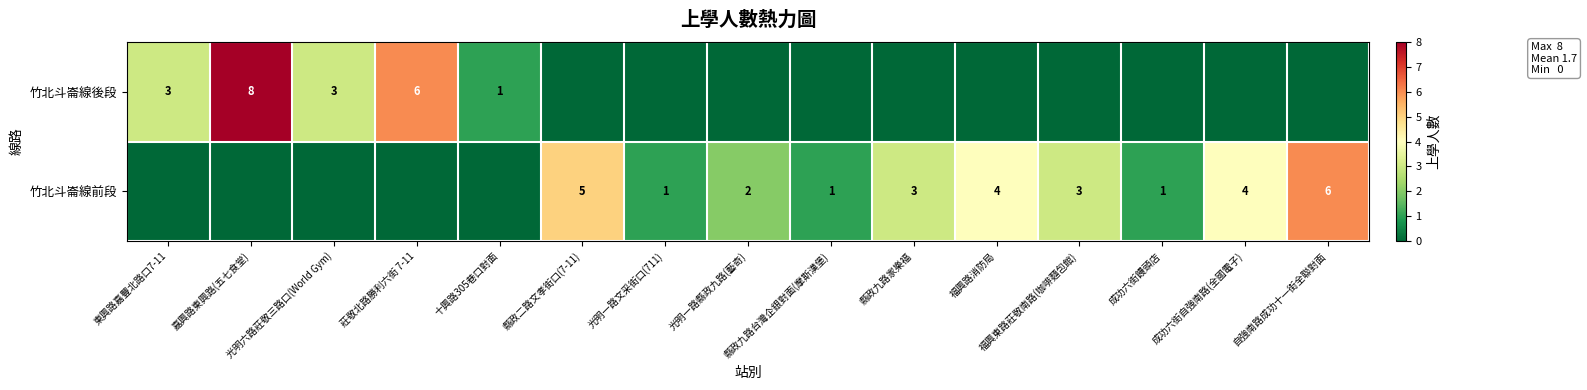

Which series has the largest total across all categories?

竹北斗崙線前段